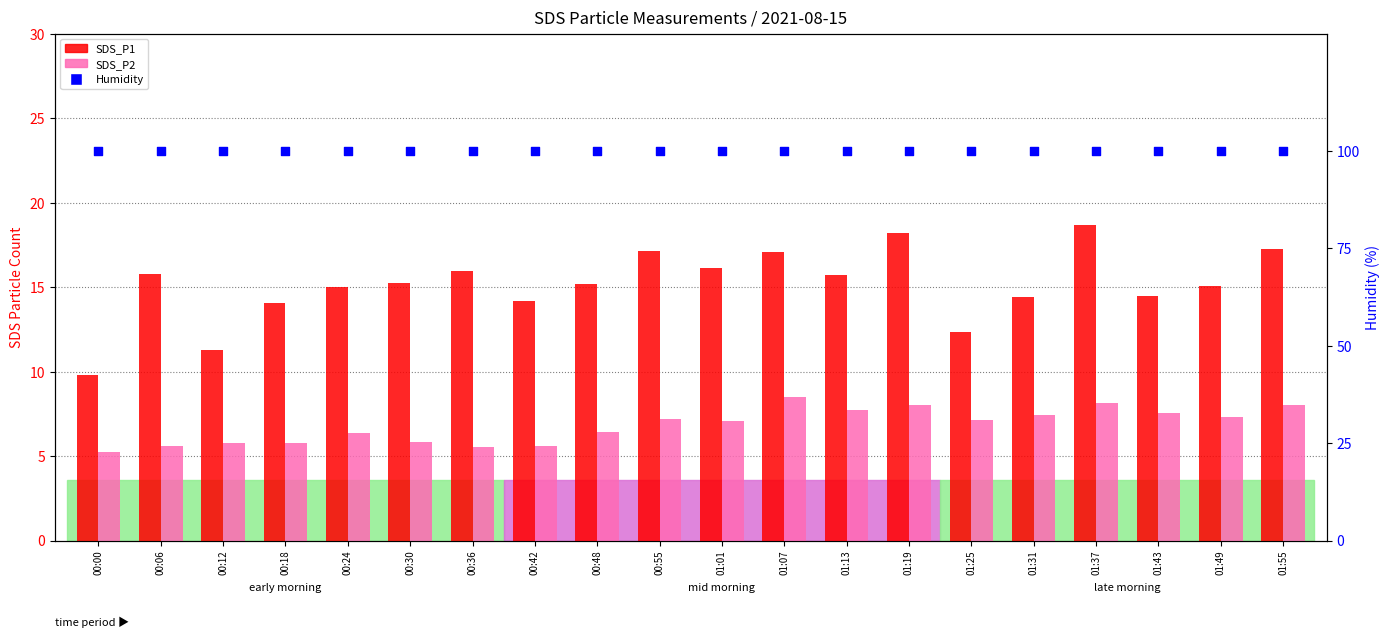

Which series reaches the minimum Y coordinate?

SDS_P2